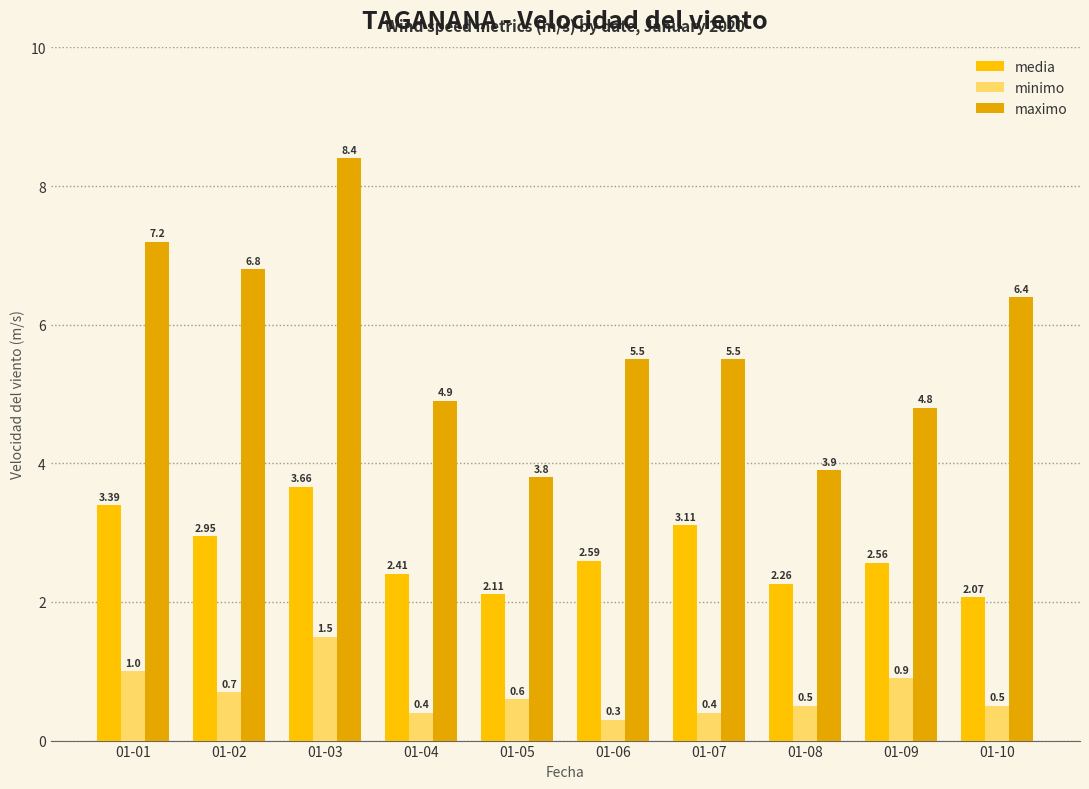

Between 01-04 and 01-06, which is larger?

01-06